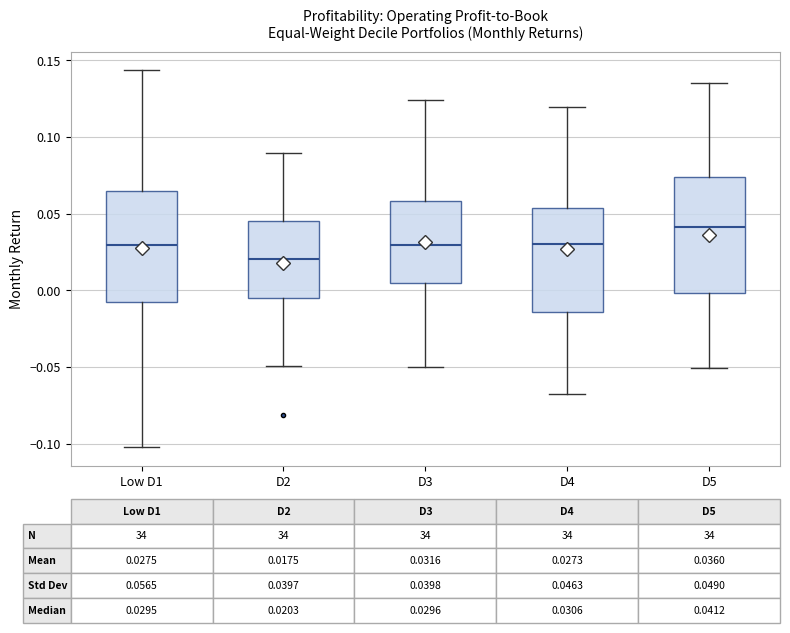

Which box's median line is the lowest?

D2